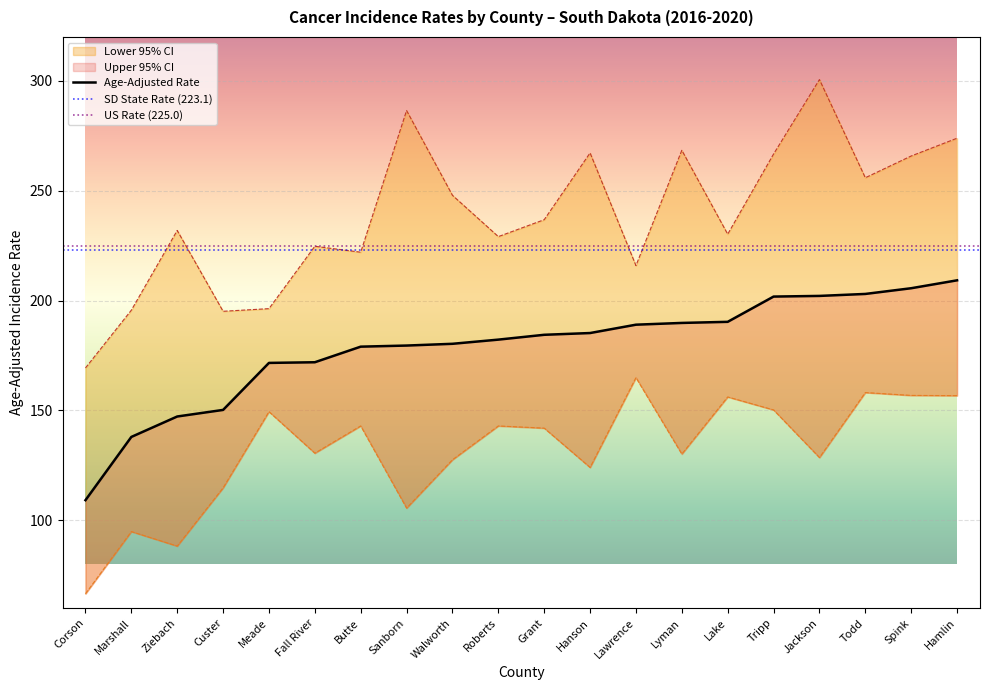

True or false: Lower 95% CI has a value of 94.8 at Marshall.

True